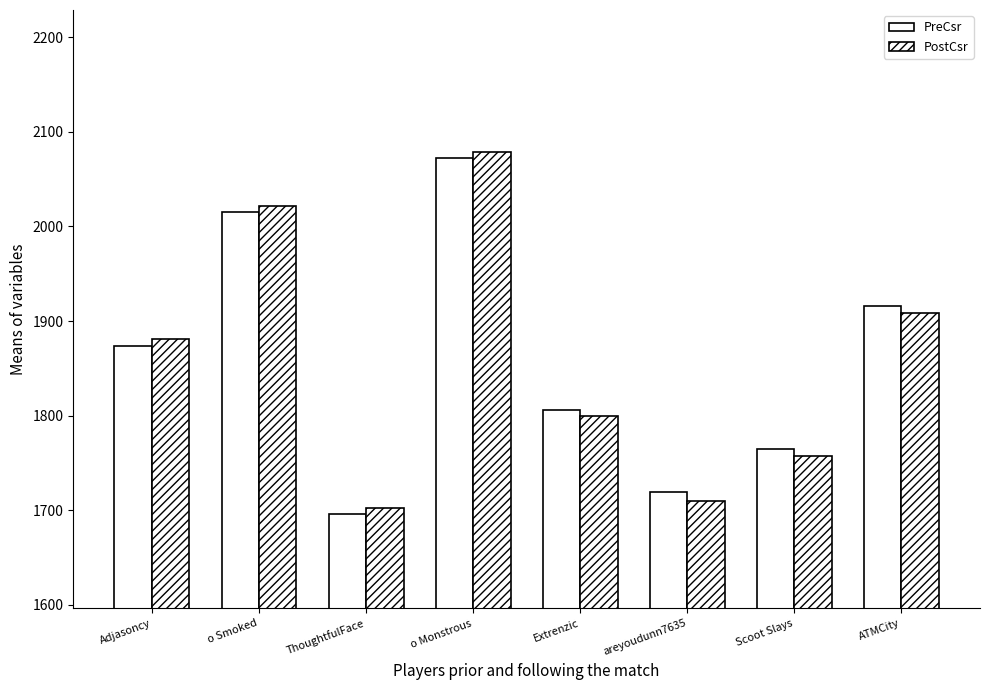

Reading left to right, list all the values displayed in this chart.

PreCsr: 1874	2015	1696	2072	1806	1719	1765	1916
PostCsr: 1881	2022	1702	2079	1799	1710	1757	1909